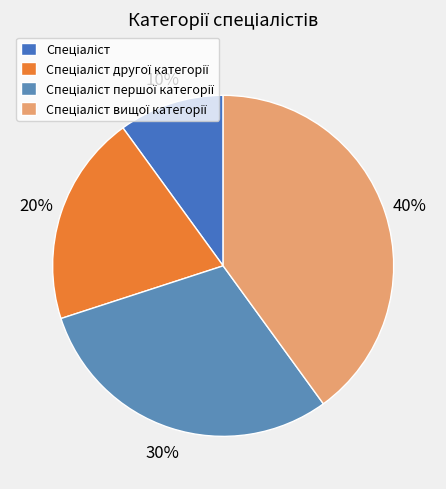

Which has a higher value, Спеціаліст першої категорії or Спеціаліст другої категорії?

Спеціаліст першої категорії